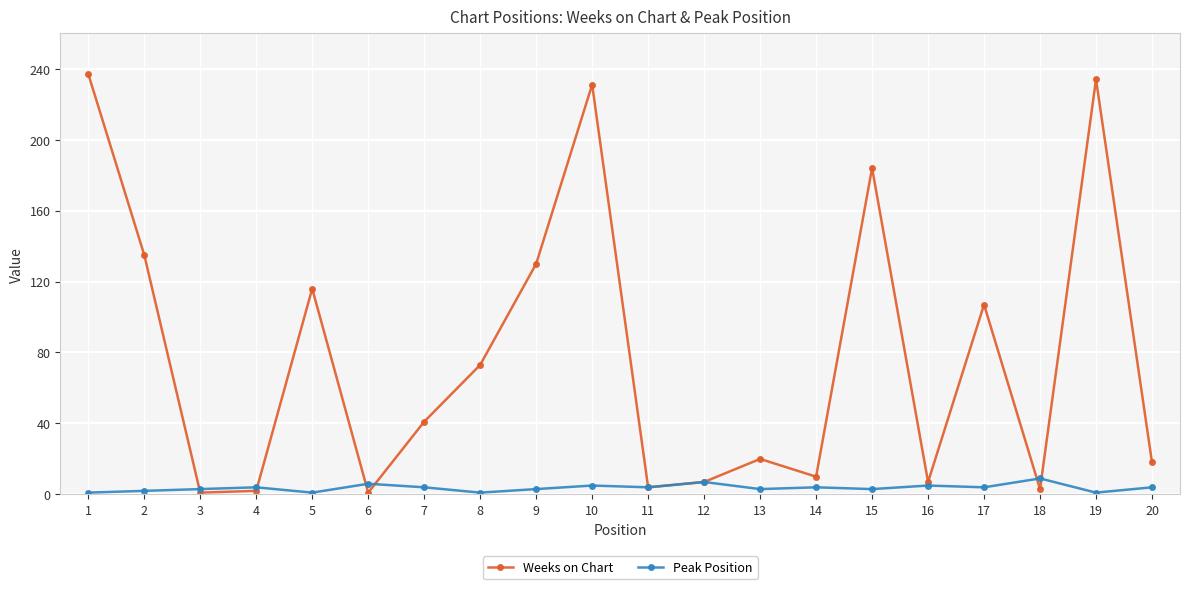

True or false: Peak Position and Weeks on Chart intersect in this chart.

True